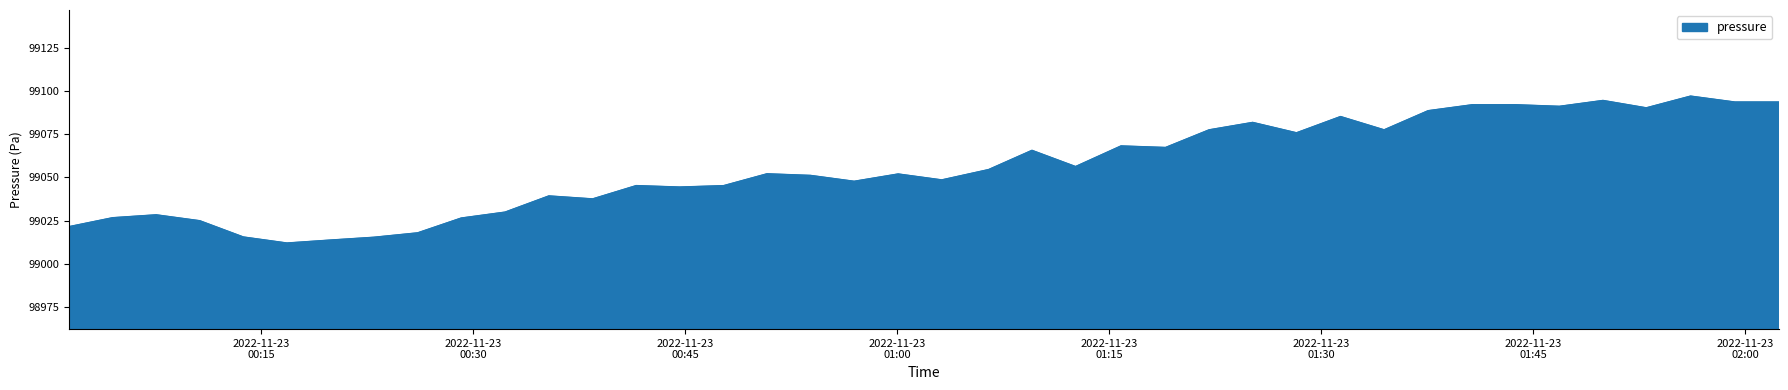

What is the difference between the maximum and minimum values?

85.3